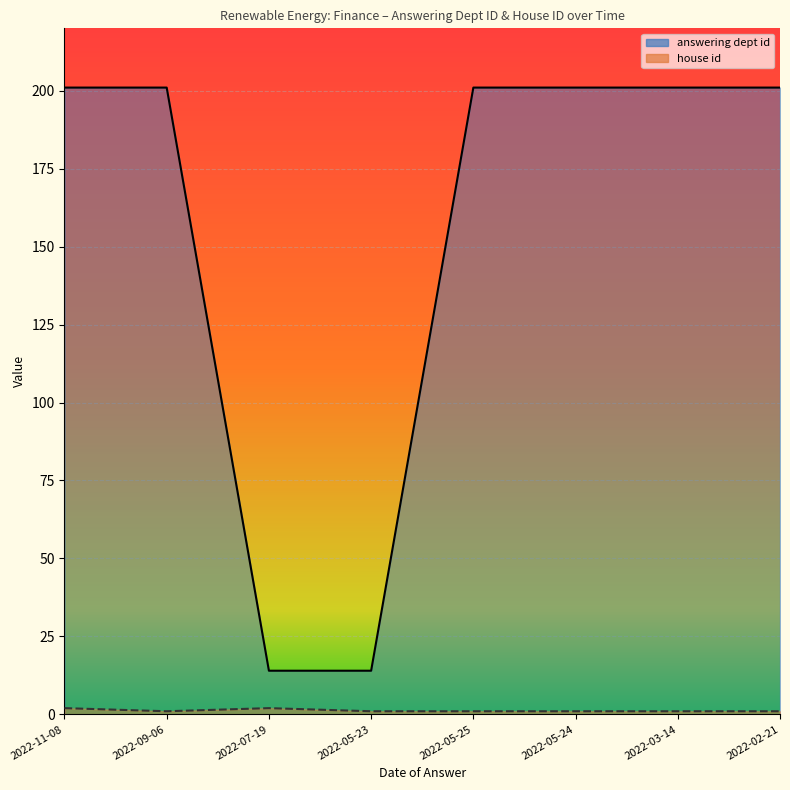

What is the maximum value for answering dept id?

201